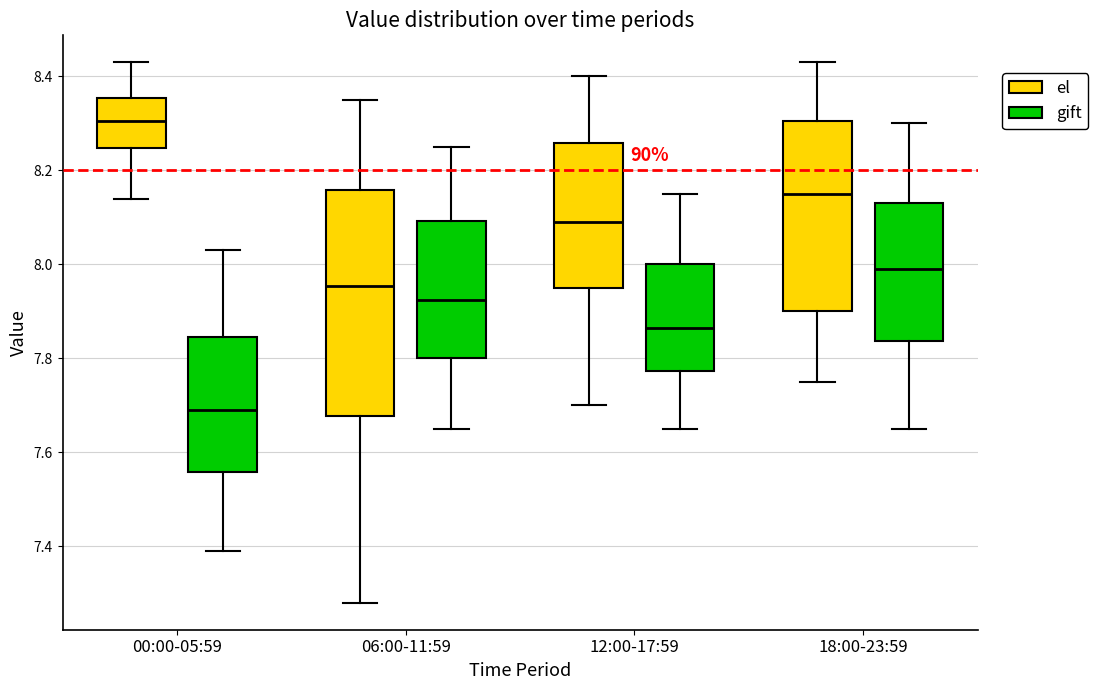

Which box is the tallest, from its lower edge to its upper edge?

06:00-11:59 (el)